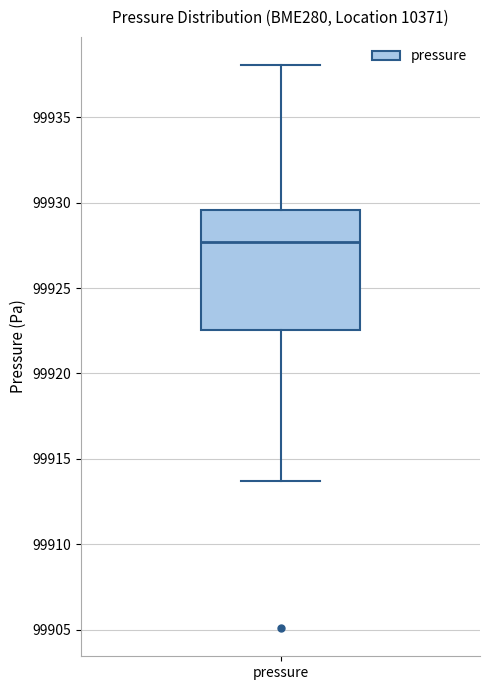

Read this box plot against the y-axis: the position of the median line, the range covered by the box, and the ends of both whiskers. The values are not printed on the chart, so give them approximately, as read against the axis.

median 99927.5, box 99922.5 to 99929.5, whiskers 99913.5 to 99938.0